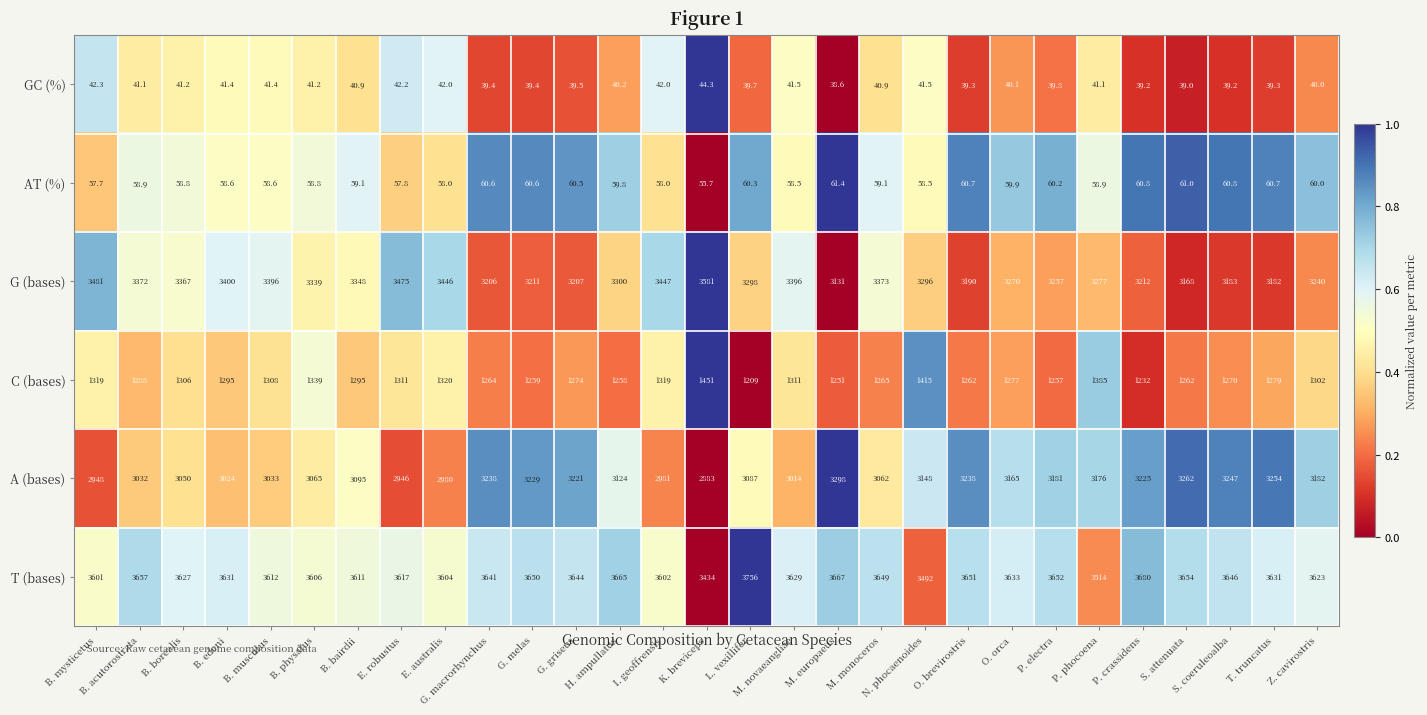

Read the AT (%) value at G. griseus.

60.5